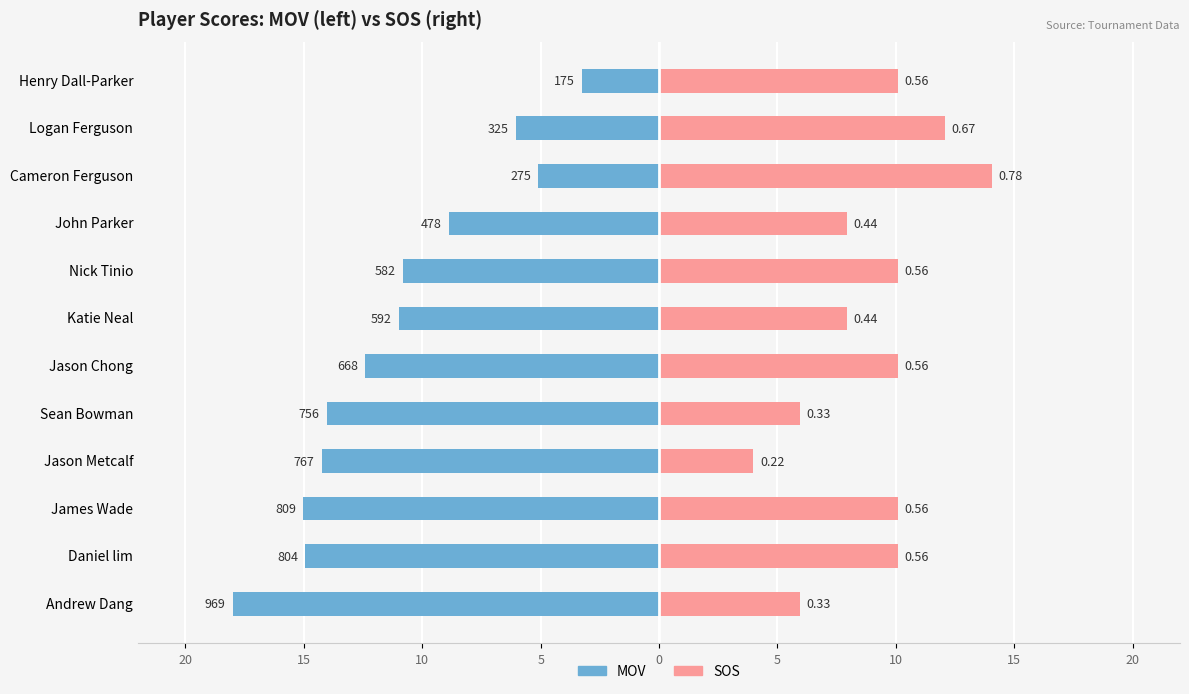

Is the value of SOS at Henry Dall-Parker greater than the value of MOV at Jason Chong?

Yes